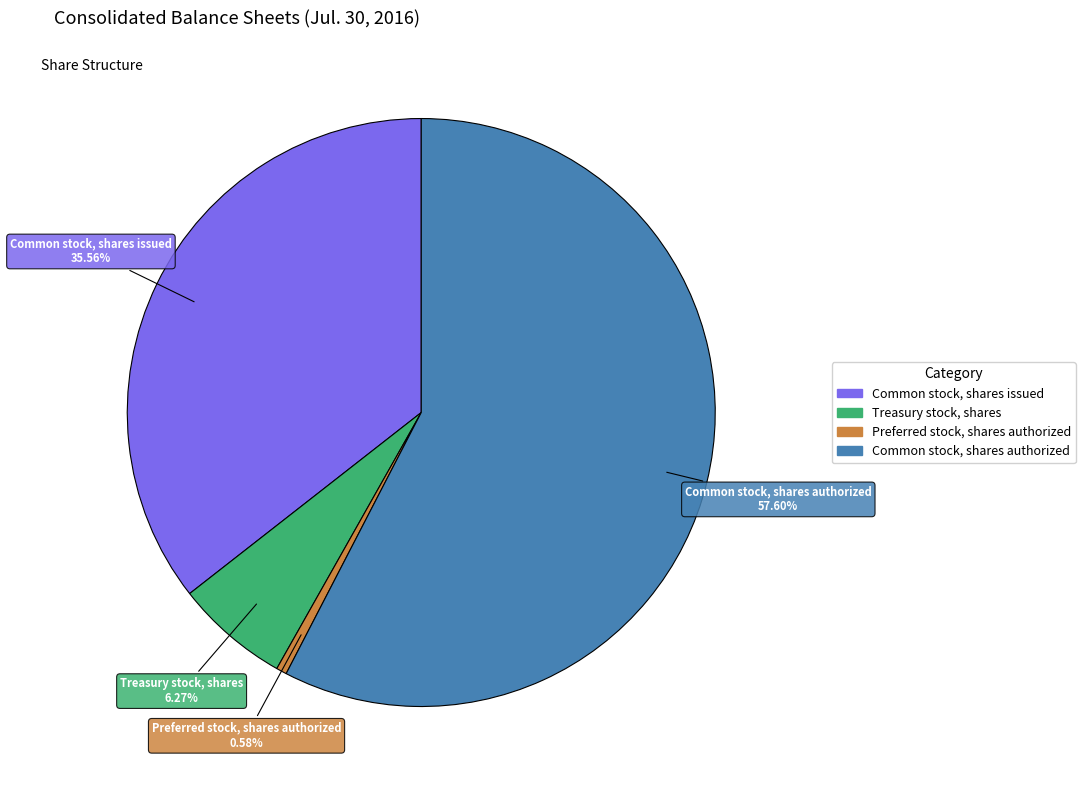

The Preferred stock, shares authorized slice represents 15% of the pie. True or false?

False